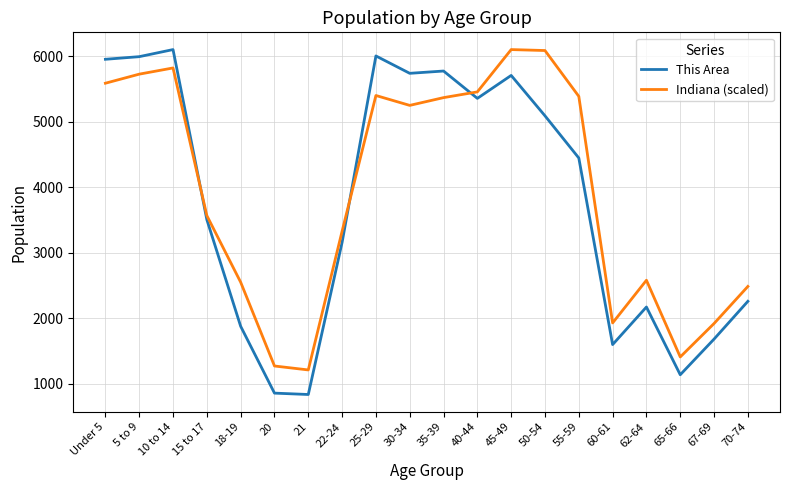

True or false: This Area has a value of 3342.1 at 70-74.

False